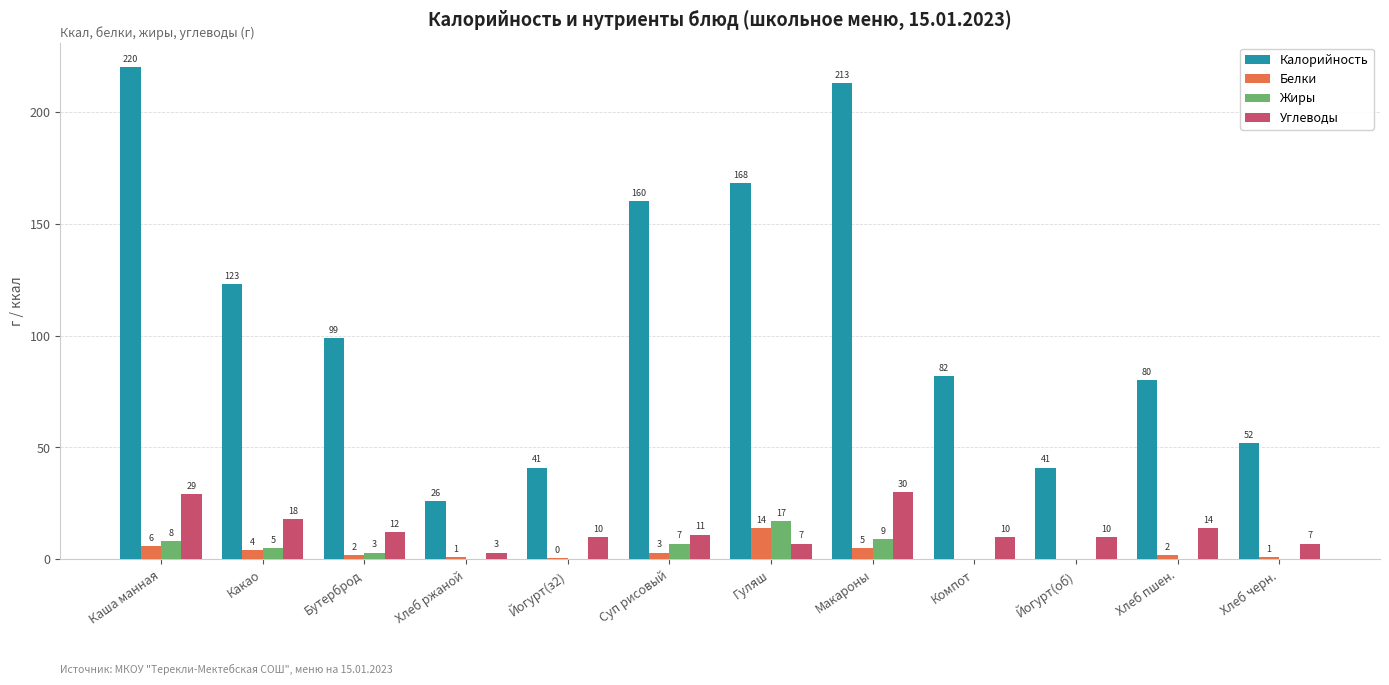

How many groups of bars are there?

12